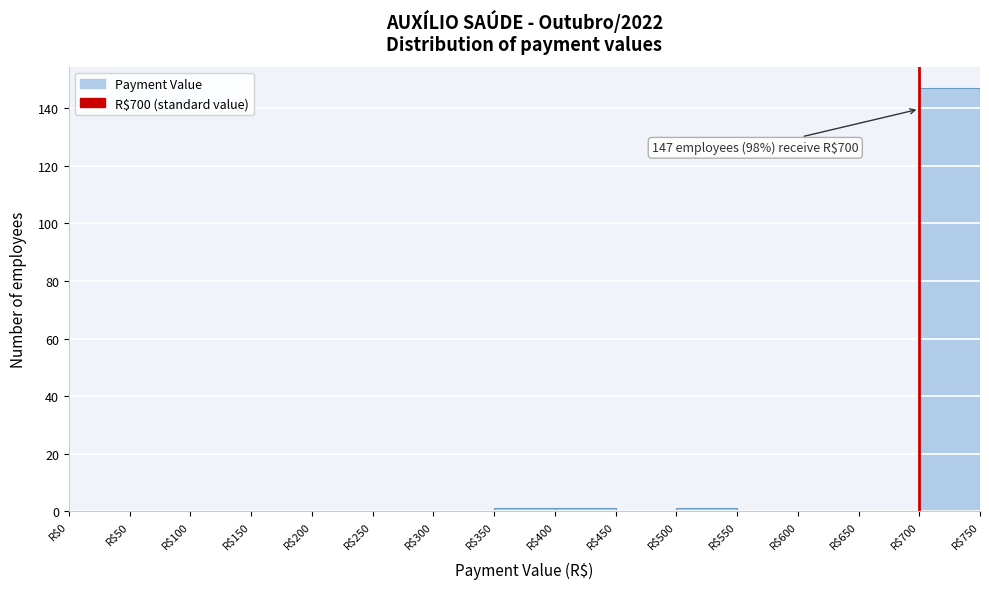

Over which range of the x-axis is the bar tallest?

700 to 750